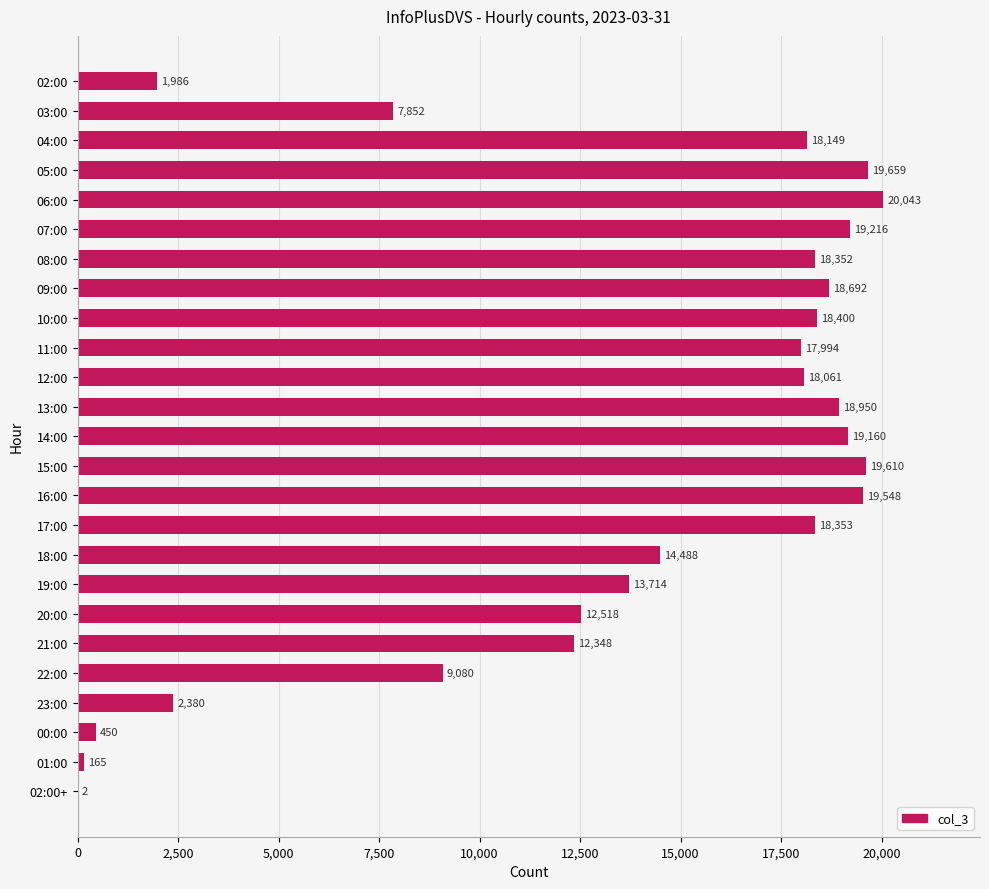

Is it true that the value at 19:00 is 19960?

False